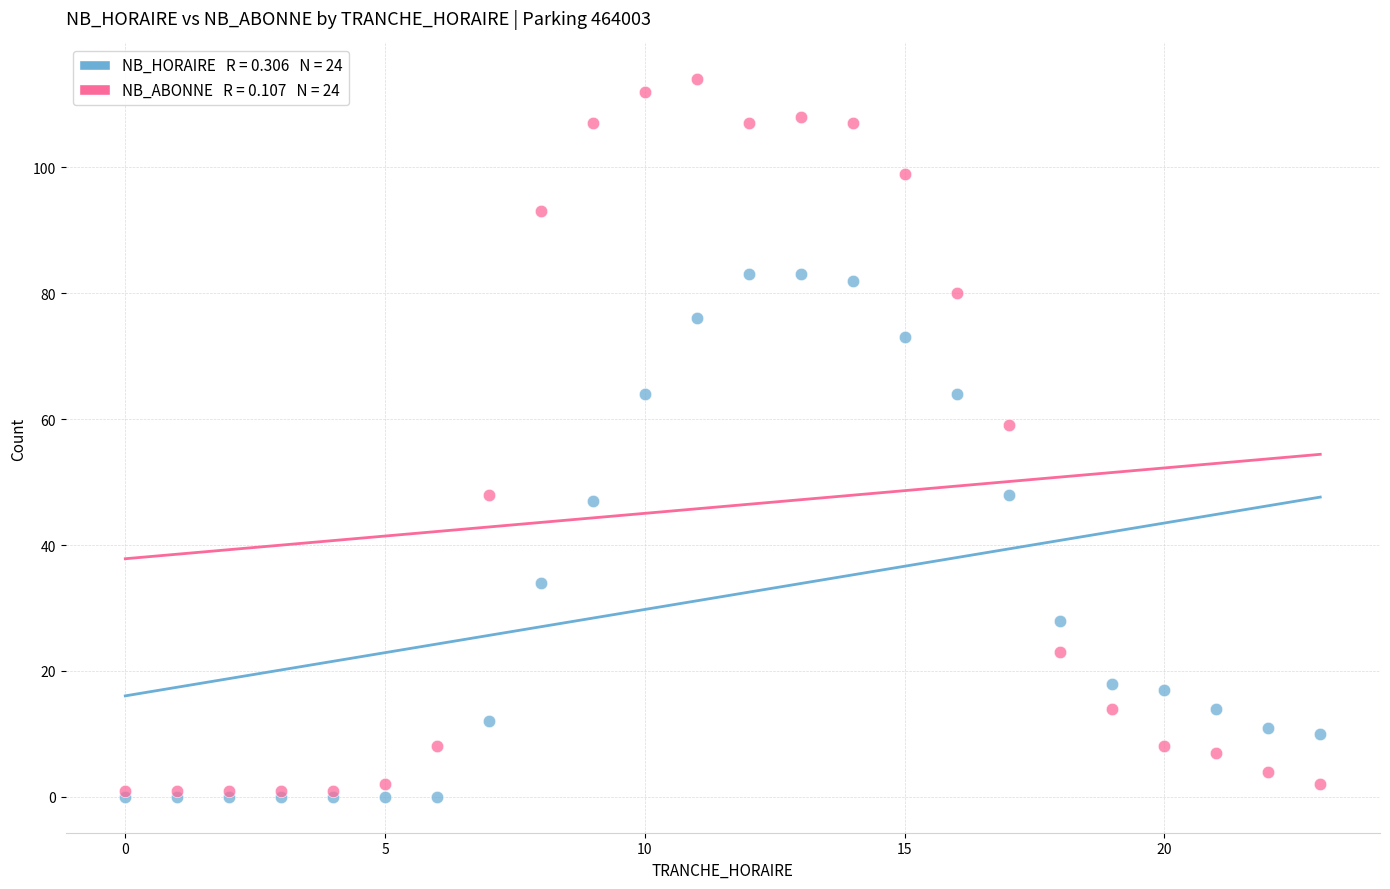

Across all series, what Y value is closest to 57?

59